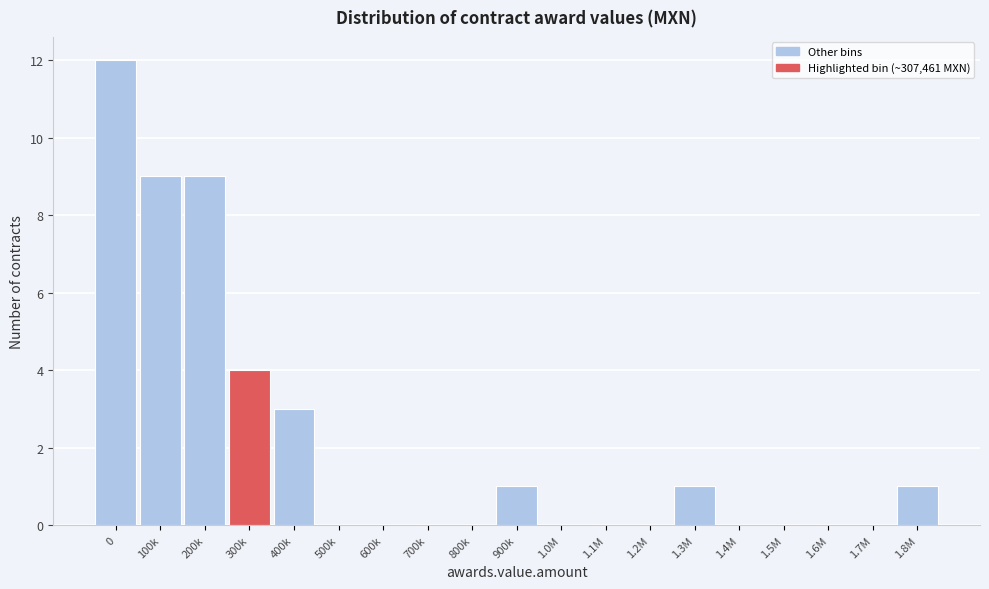

Reading right to left, list all the values displayed in this chart.

1.8M=1	1.7M=0	1.6M=0	1.5M=0	1.4M=0	1.3M=1	1.2M=0	1.1M=0	1.0M=0	900k=1	800k=0	700k=0	600k=0	500k=0	400k=3	300k=4	200k=9	100k=9	0=12